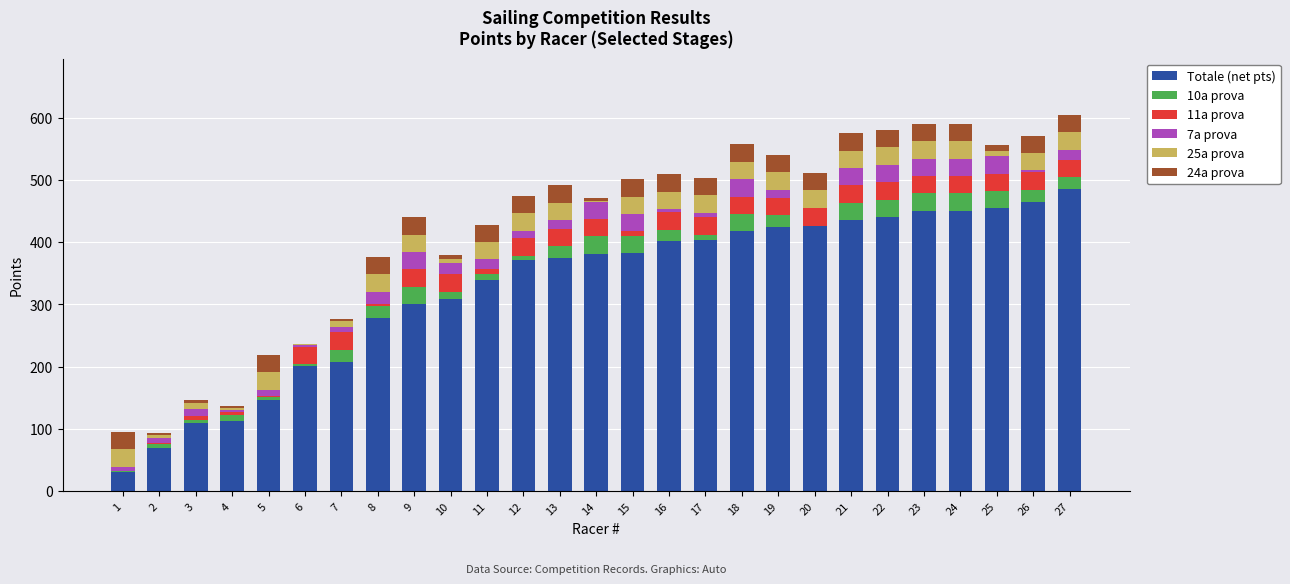

What is the total value across all series at 17?

503